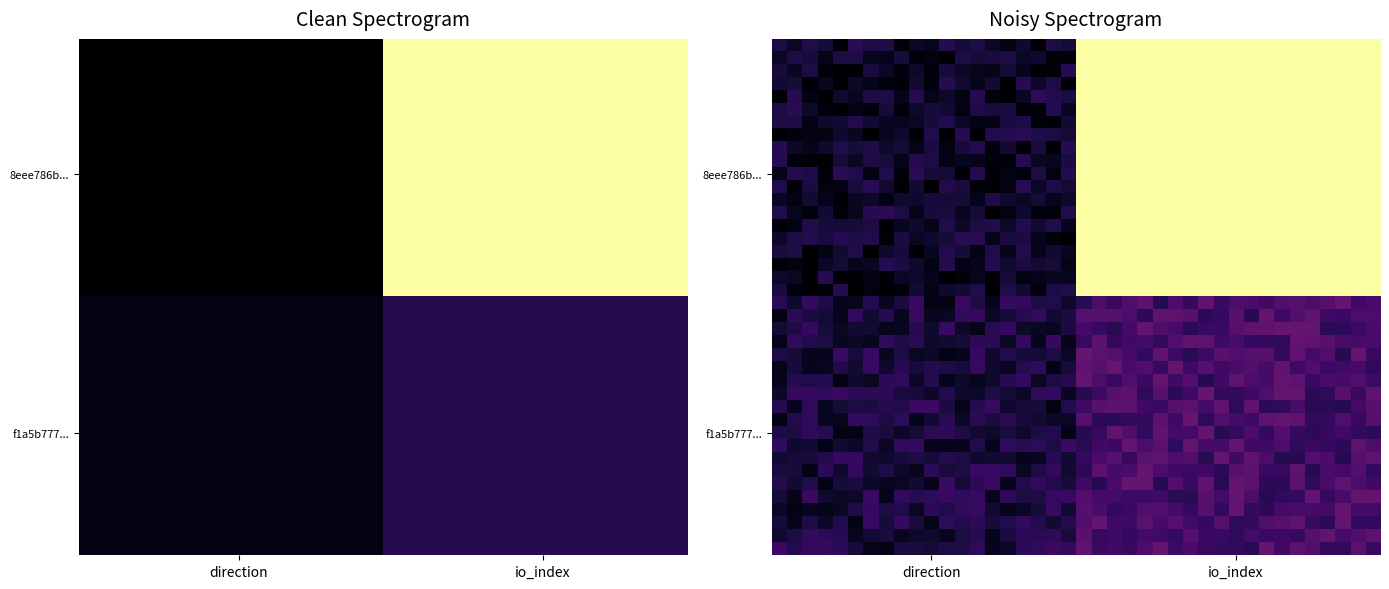

Count the number of categories in the chart.

40